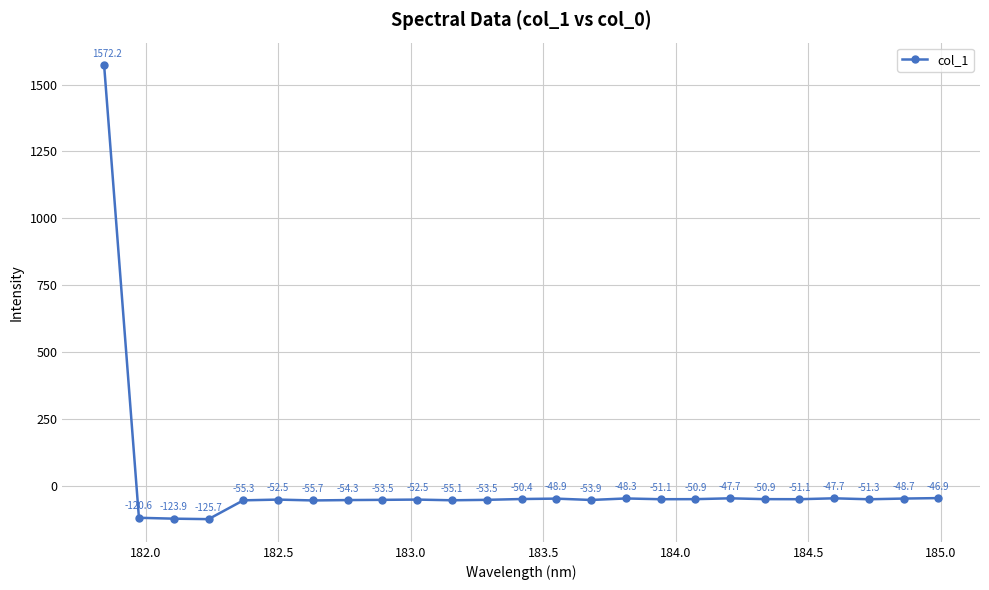

What is the difference between the second highest and second lowest values?

77.0